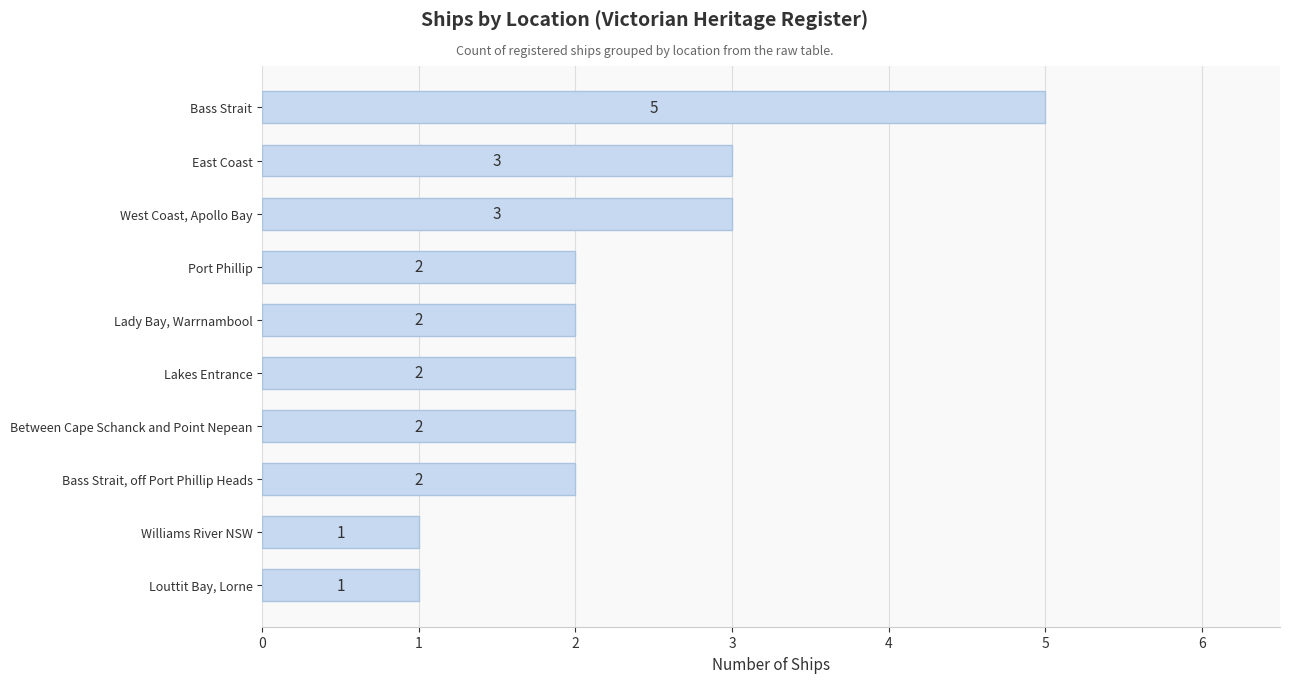

Reading bottom to top, extract all data points from this chart.

1	1	2	2	2	2	2	3	3	5